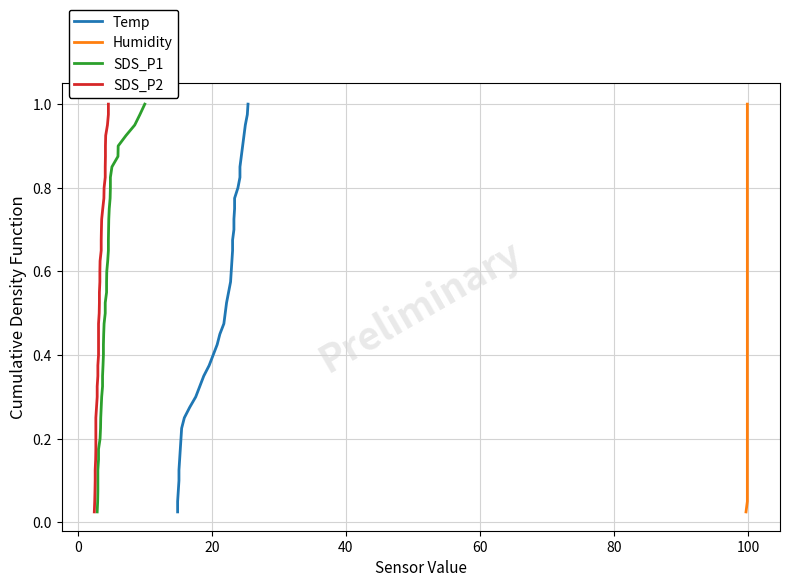

The SDS_P2 series shows 0.5 at 39. True or false?

False